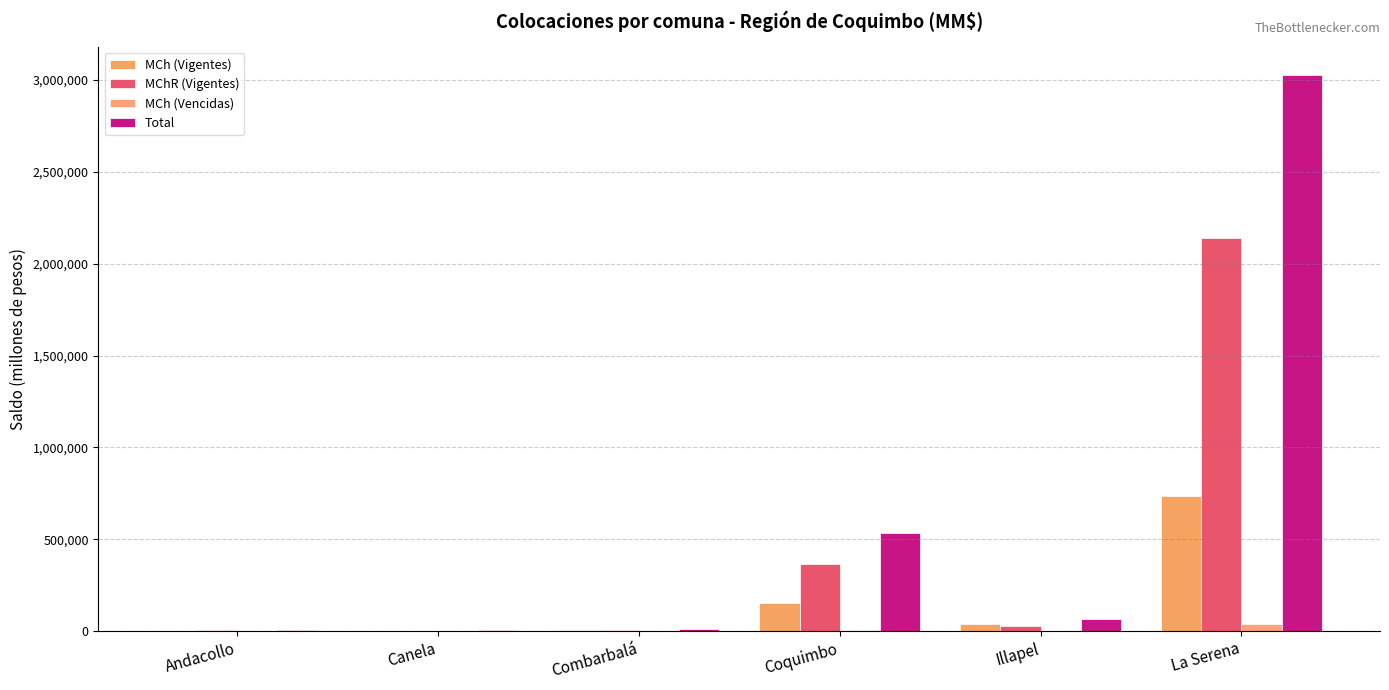

Rank the series by their maximum value, from lowest to highest.

MCh (Vencidas), MCh (Vigentes), MChR (Vigentes), Total